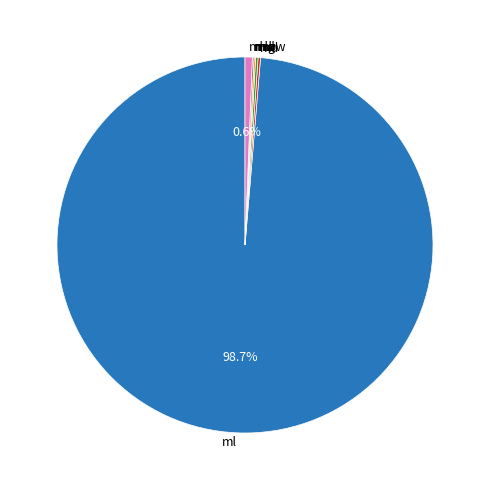

Is there any slice that represents more than half of the pie?

Yes